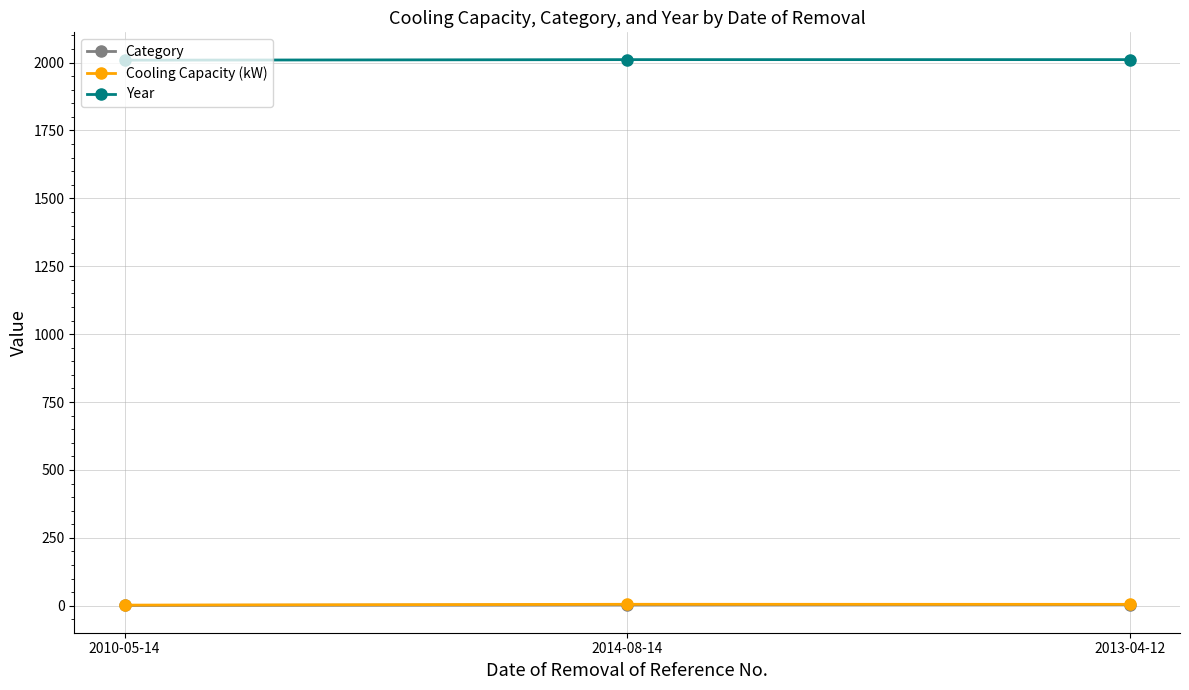

The value of Year at 2014-08-14 is 3258.0. True or false?

False